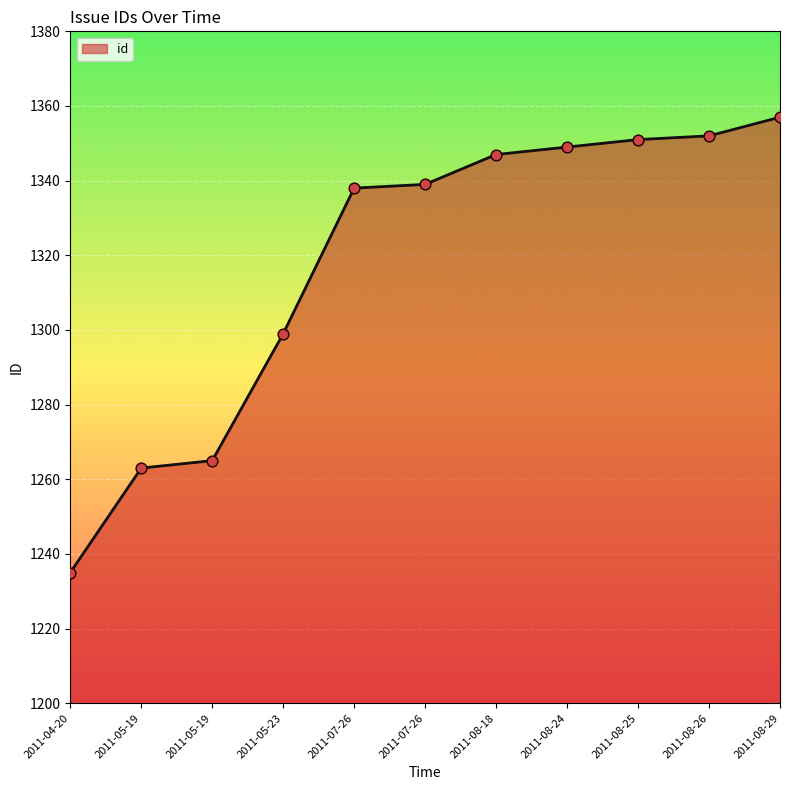

What is the change in value from 2011-05-23 to 2011-07-26?

+40